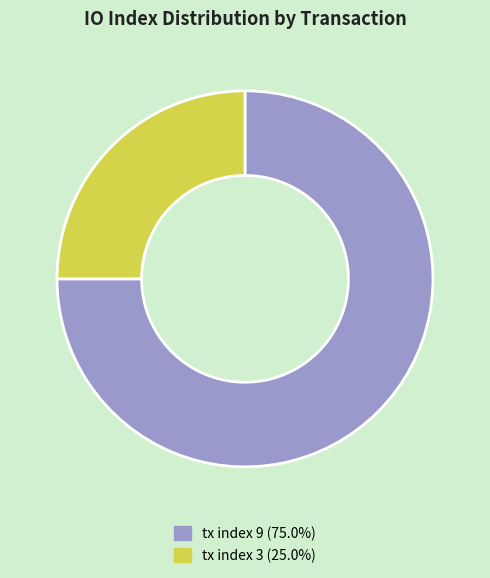

Which slice is the largest?

tx index 9